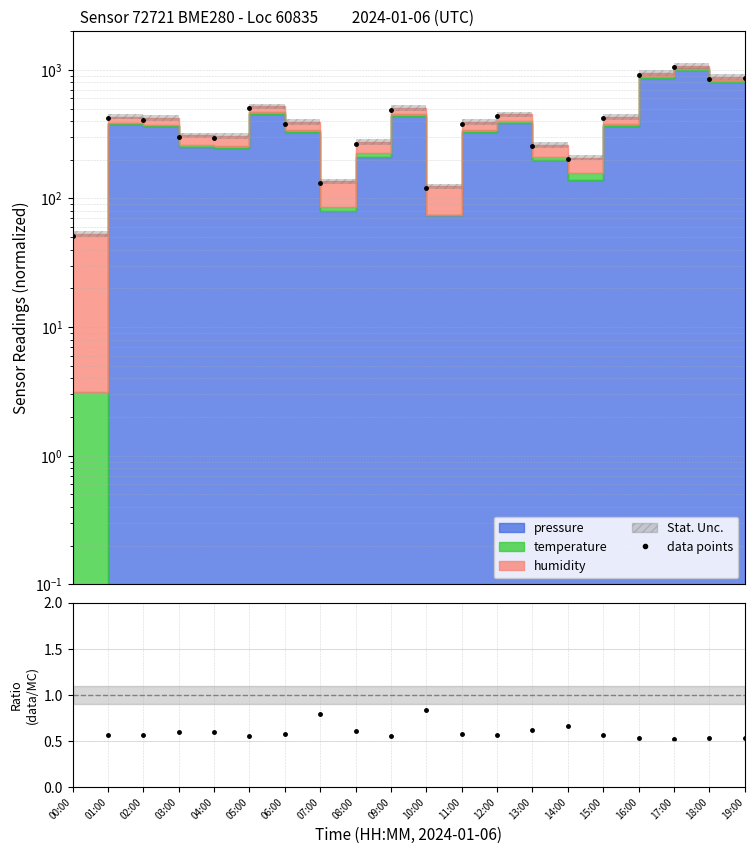

At which label is ratio closest to 4?

10:00